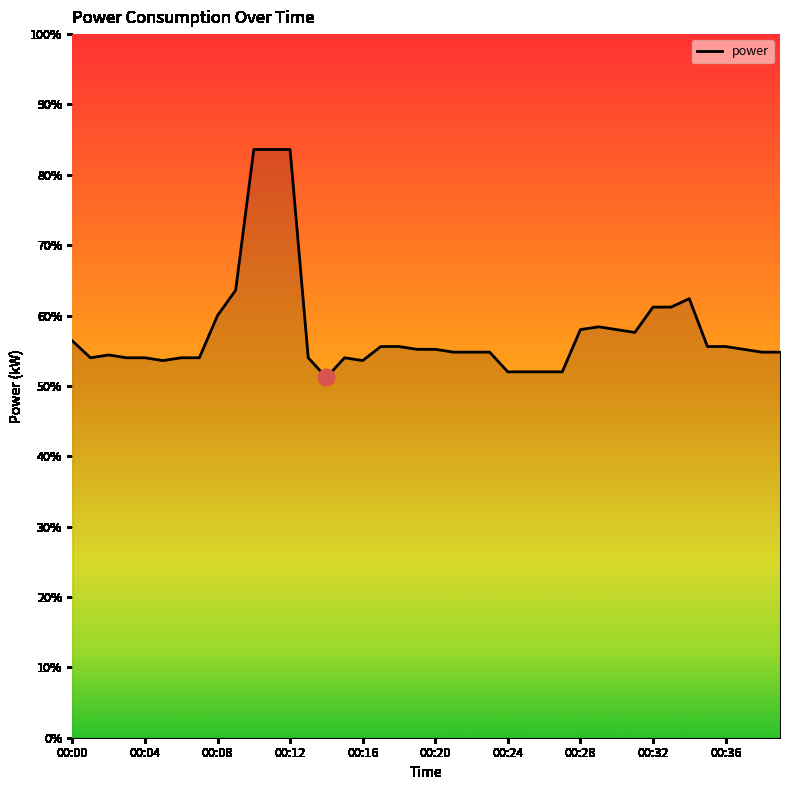

Does the chart have visible grid lines?

No